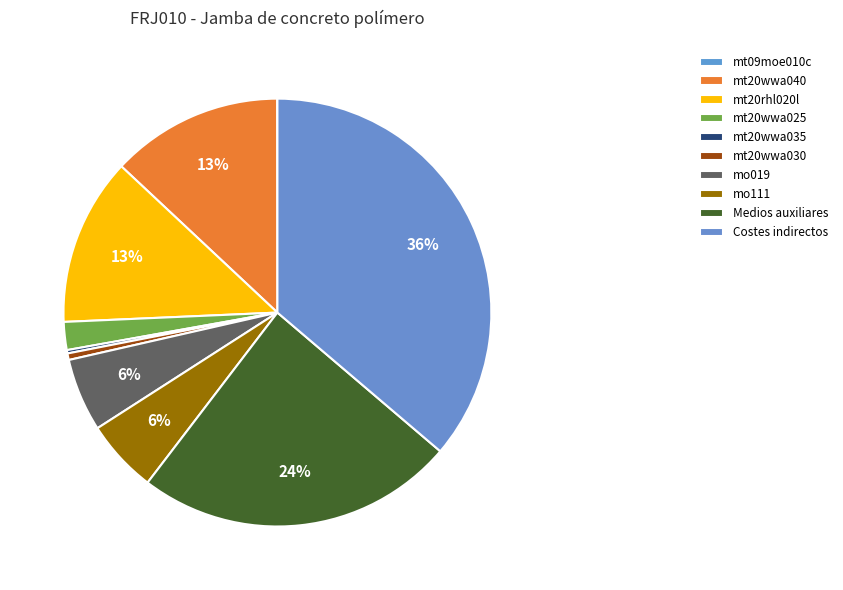

Which category has the smallest portion of the pie?

mt09moe010c